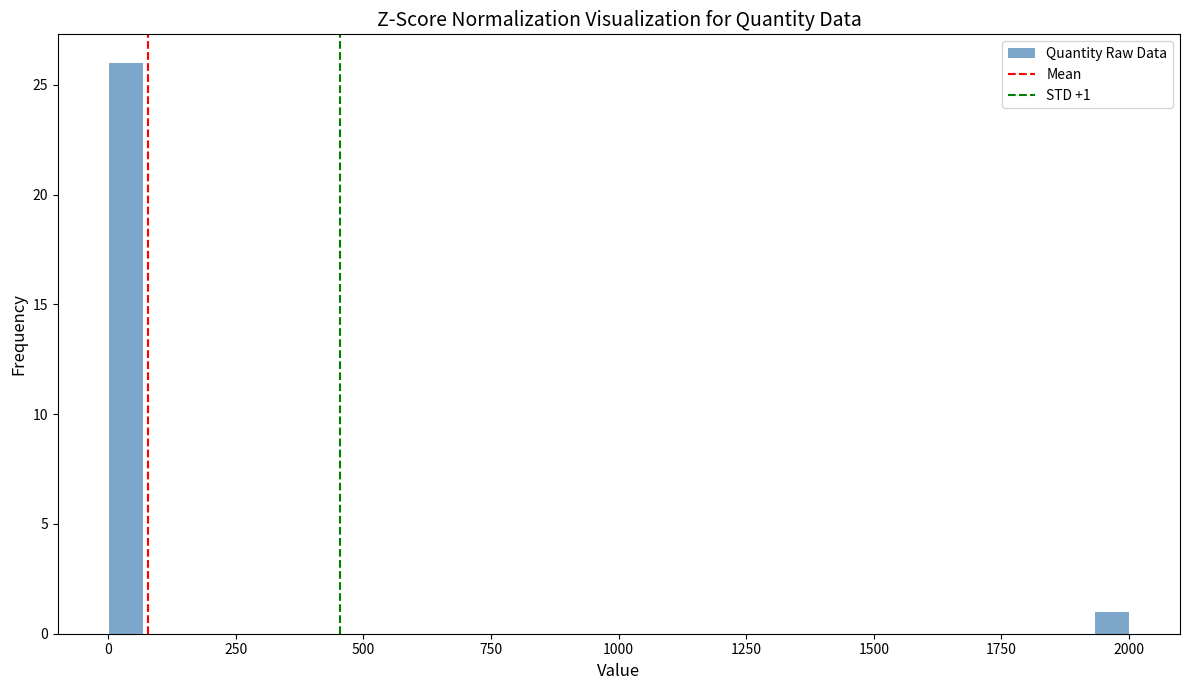

Read against the x-axis, roughly where is the centre of the tallest bar?

50